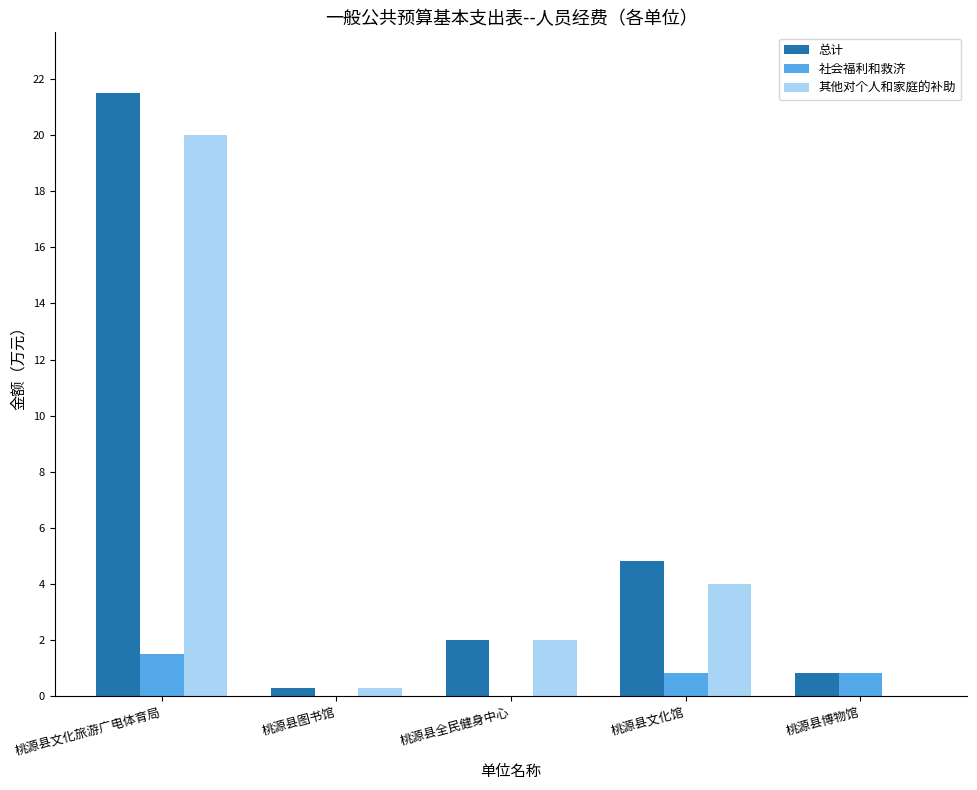

True or false: 社会福利和救济 has a value of 2.7 at 桃源县文化旅游广电体育局.

False